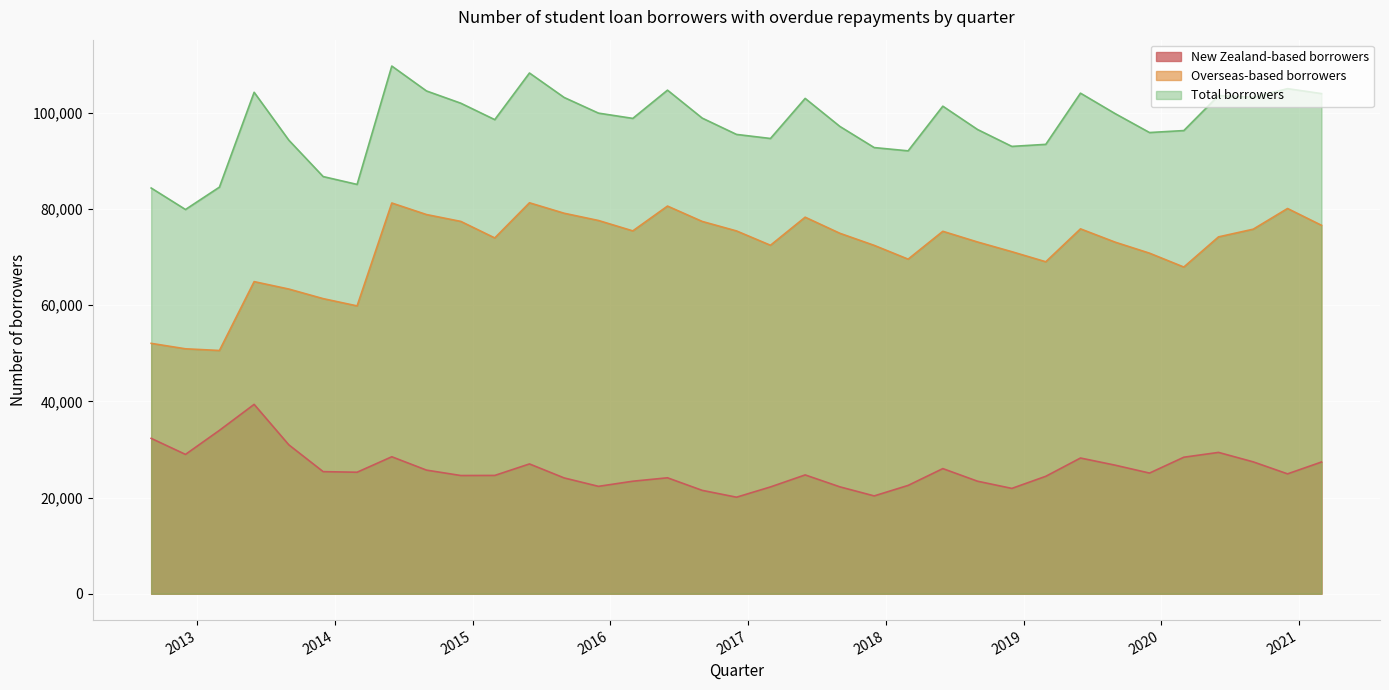

What is the greatest value displayed?

109744